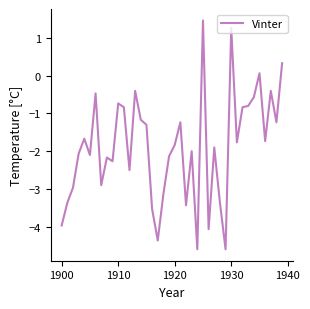

What is the smallest value displayed?

-4.6